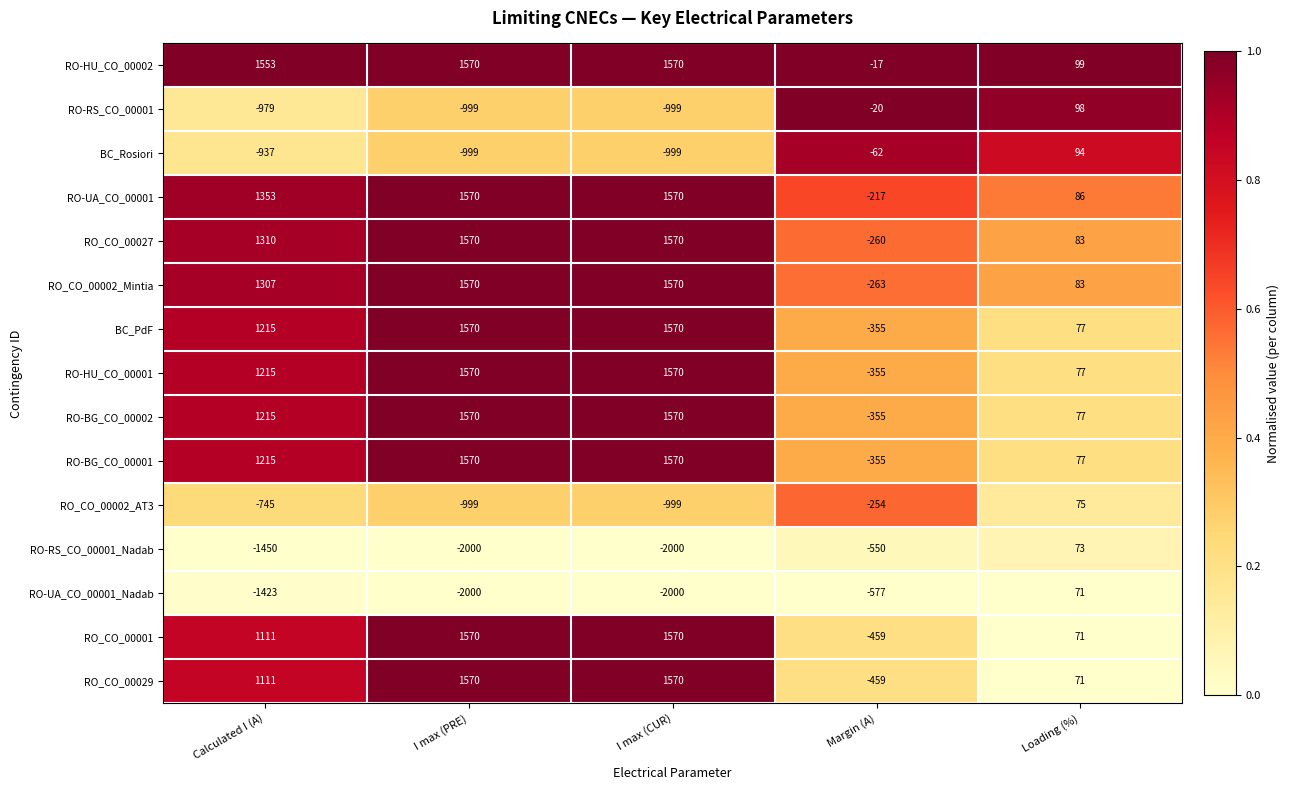

What is the difference between the highest and lowest values at Margin (A)?

560